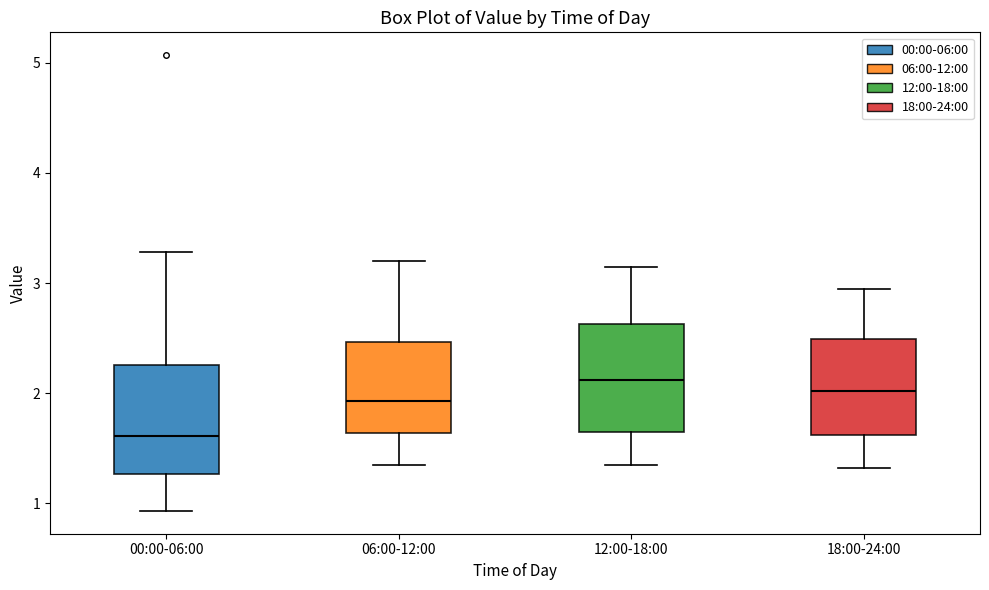

Reading left to right, read every box against the y-axis: the position of its median line, the range the box covers, and the ends of its whiskers. The values are not printed on the chart, so give them approximately, as read against the axis.

00:00-06:00: median 1.6, box 1.3 to 2.3, whiskers 0.9 to 3.3
06:00-12:00: median 1.9, box 1.6 to 2.5, whiskers 1.4 to 3.2
12:00-18:00: median 2.1, box 1.6 to 2.6, whiskers 1.4 to 3.2
18:00-24:00: median 2.0, box 1.6 to 2.5, whiskers 1.3 to 3.0